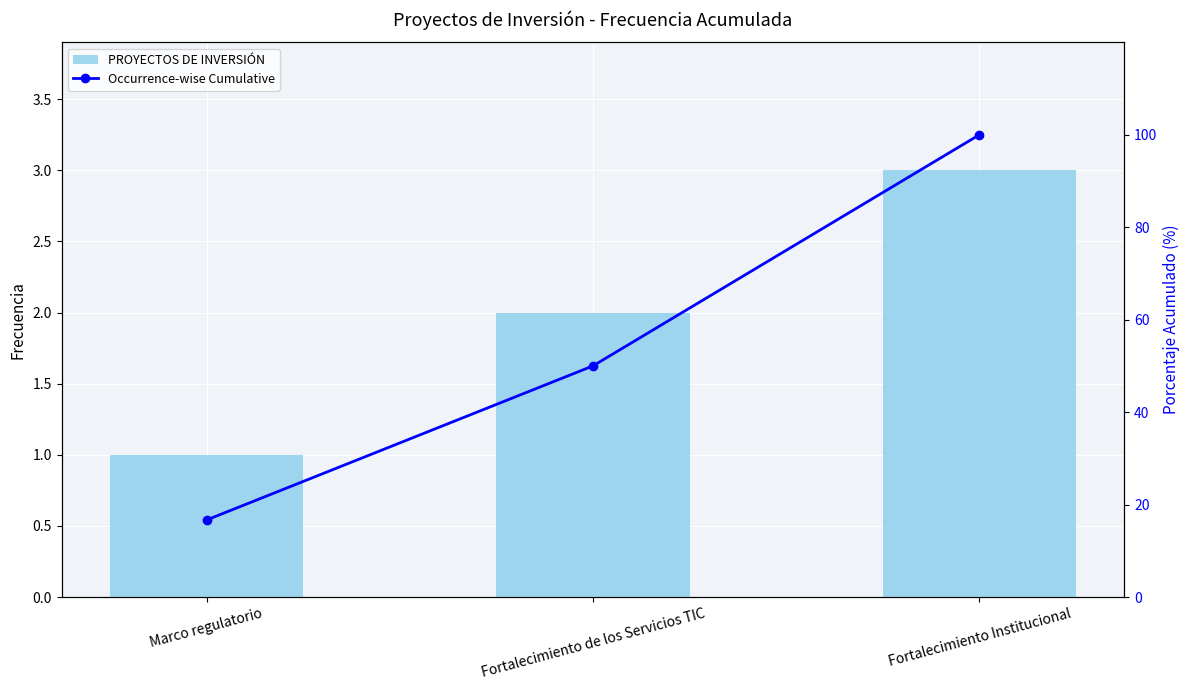

True or false: PROYECTOS DE INVERSIÓN has a value of 3.0 at Fortalecimiento Institucional.

True